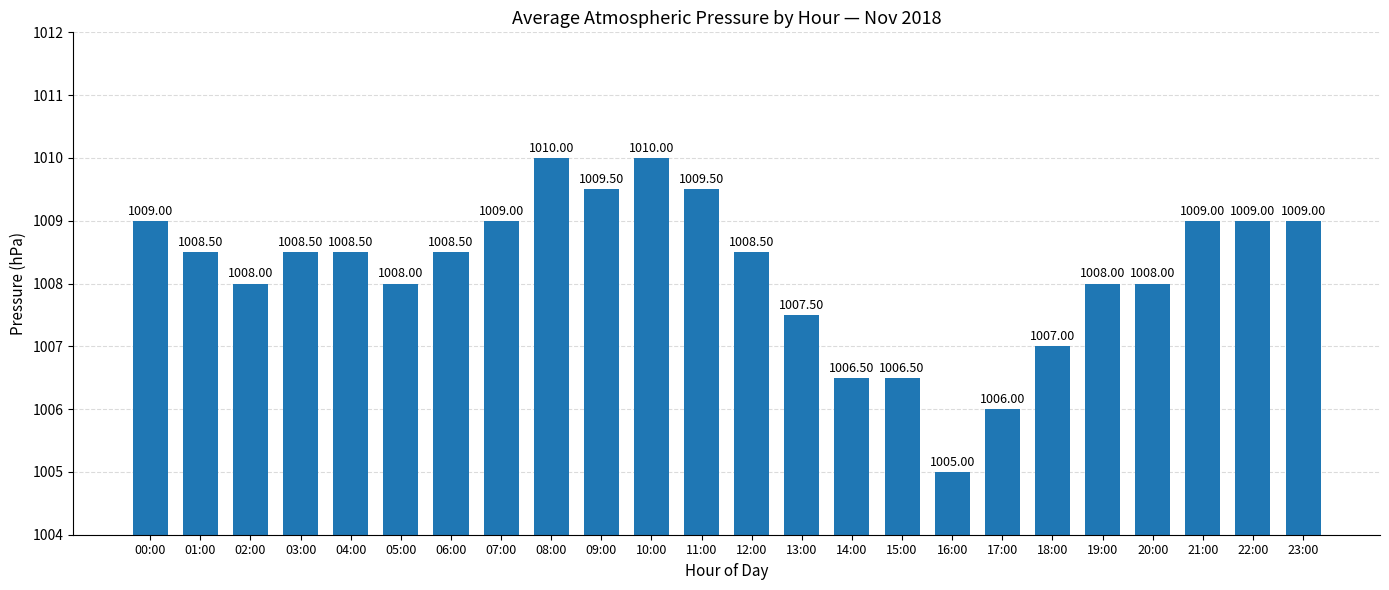

What is the average value?

1008.2